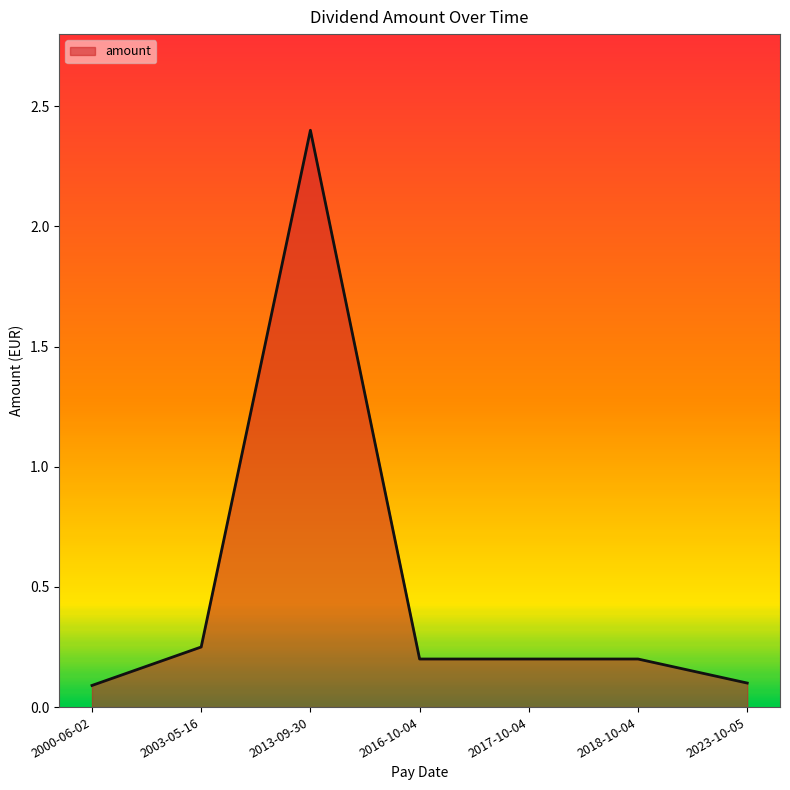

What is the maximum value shown in the chart?

2.4